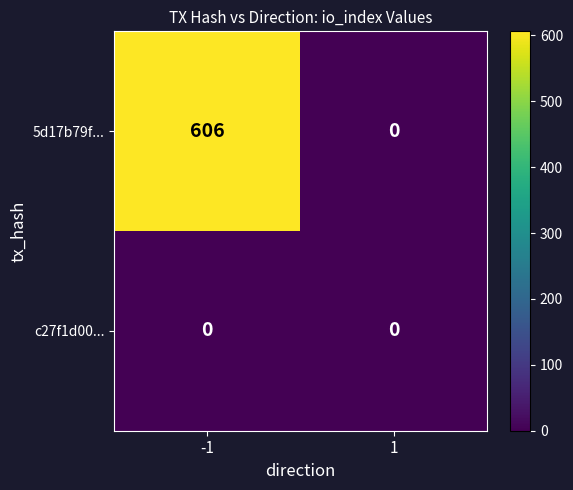

What is the sum of the 5d17b79f... values at -1 and 1?

606